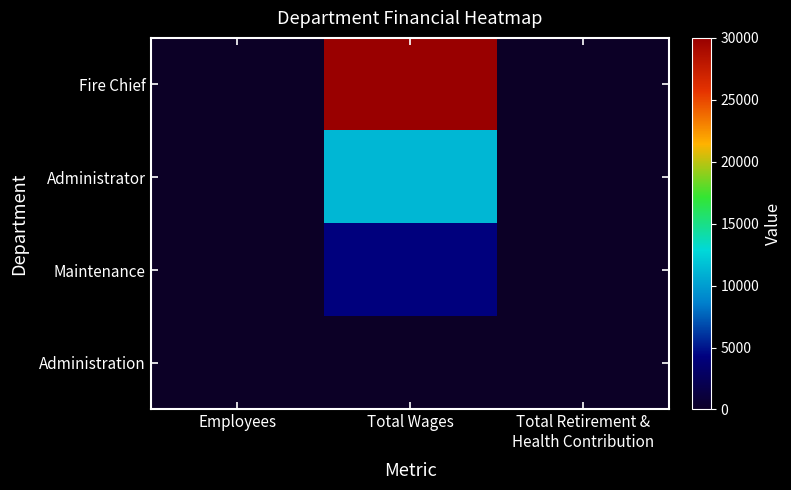

At Total Wages, list the series in order from largest to smallest.

Fire Chief, Administrator, Maintenance, Administration